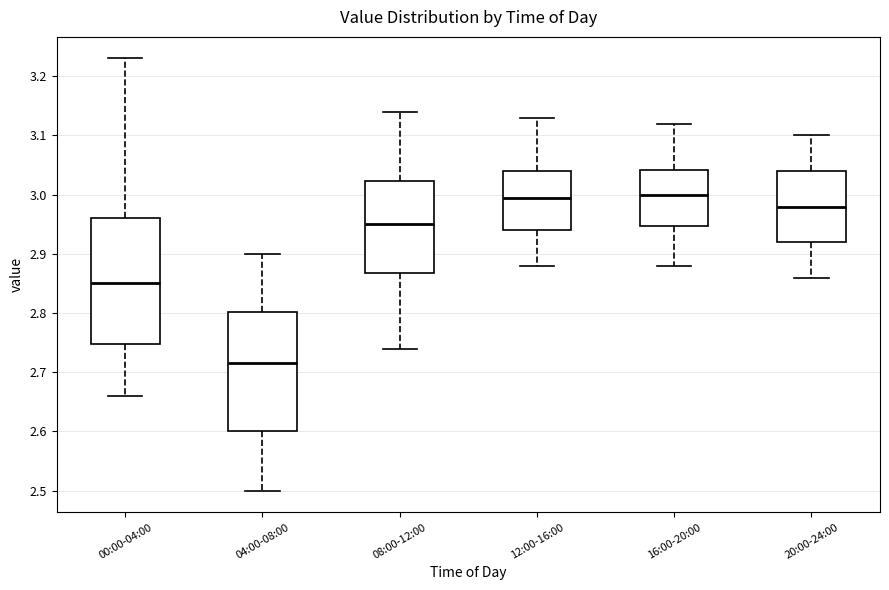

Comparing the boxes themselves (not the whiskers), which one is the tallest?

00:00-04:00